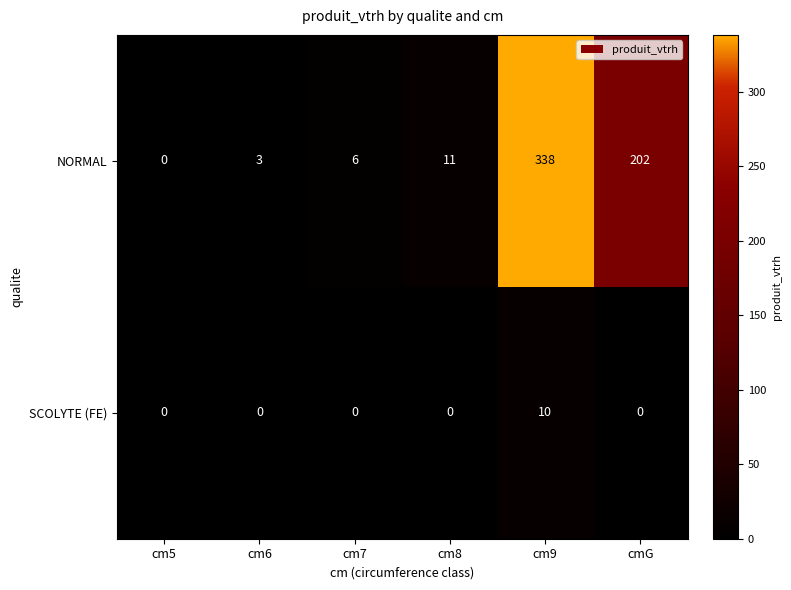

The SCOLYTE (FE) series shows -5 at cm8. True or false?

False